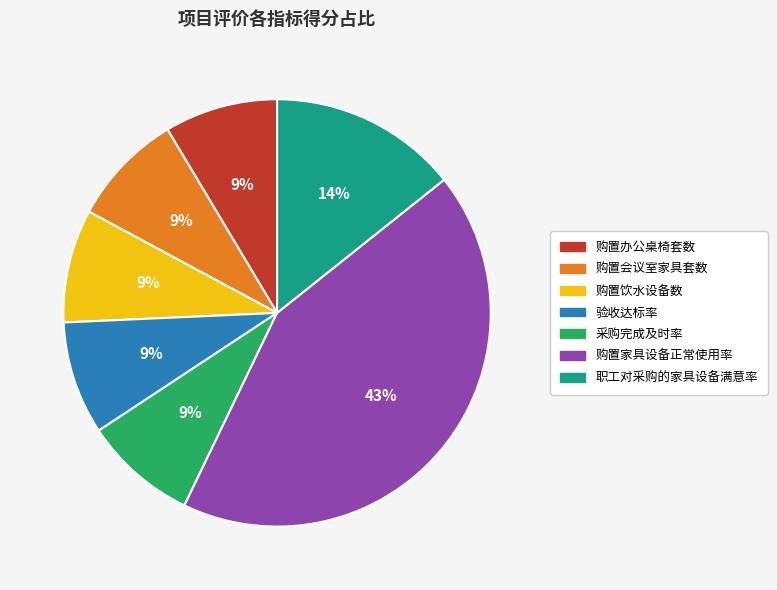

Do 职工对采购的家具设备满意率 and 验收达标率 together represent more than half of the pie?

No